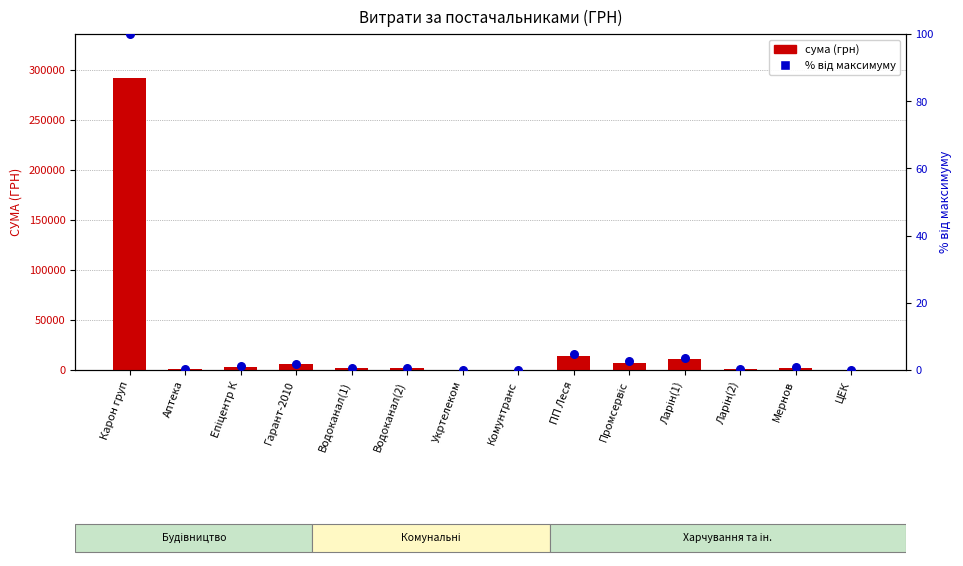

What are all the series names shown in the legend?

сума (грн), % від максимуму